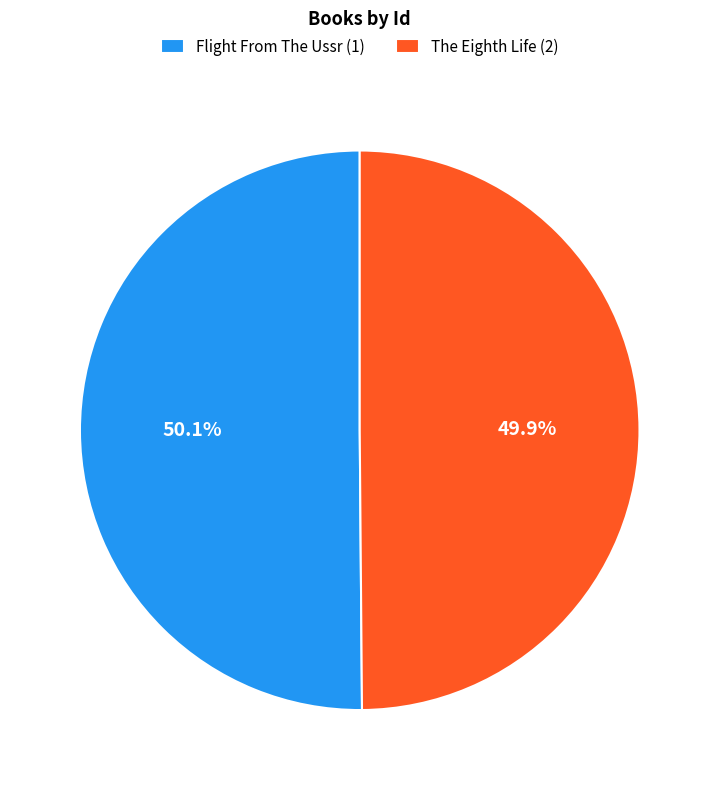

What percentage do The Eighth Life (2) and Flight From The Ussr (1) together represent?

100.0%